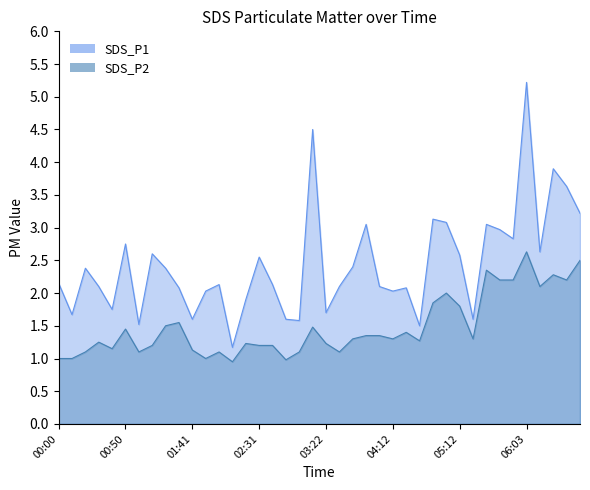

What is the label of the 13th point from the right?

04:32